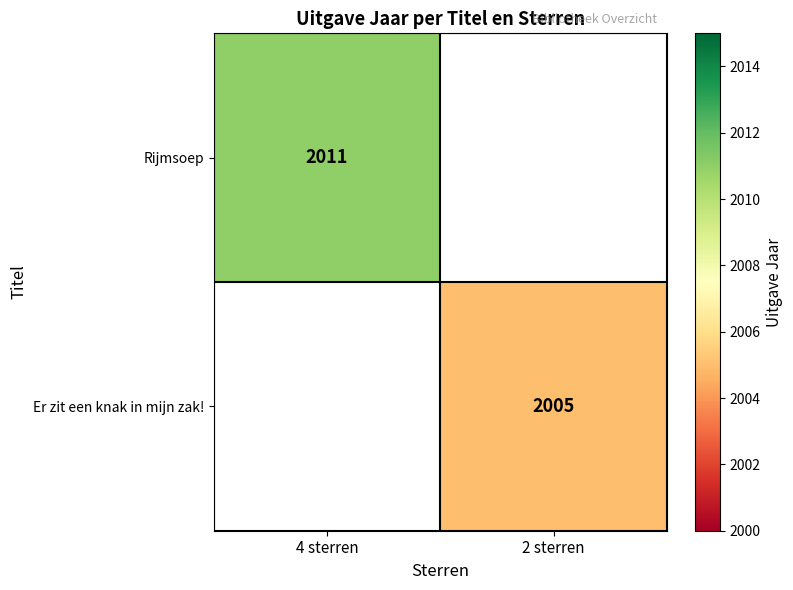

The value of Er zit een knak in mijn zak! at 2 sterren is 2626. True or false?

False